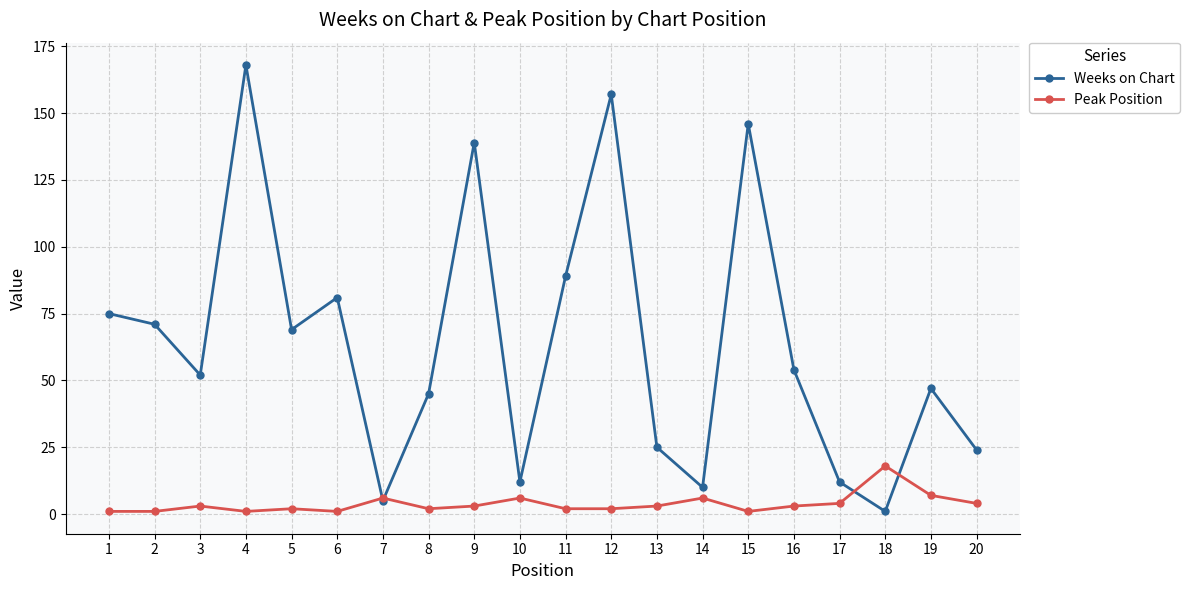

In Weeks on Chart, how many points are lower than both neighbors (excluding endpoints)?

6